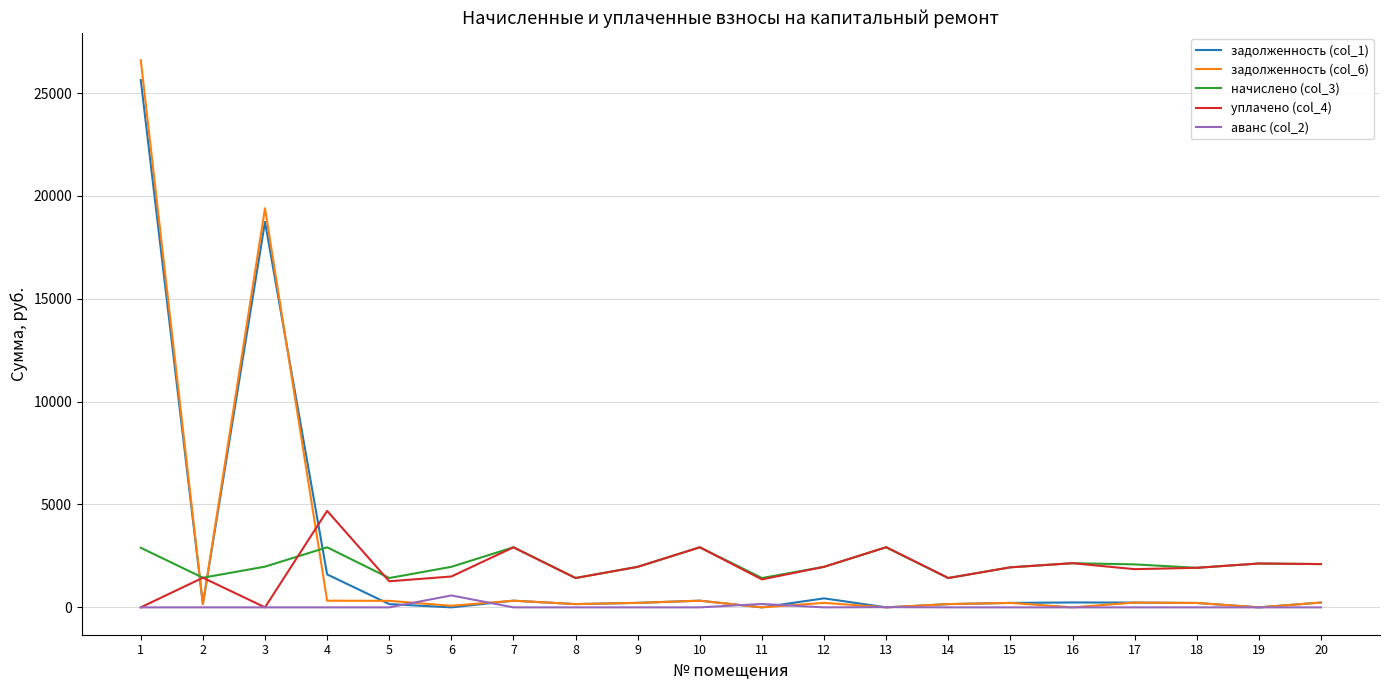

Is the value of задолженность (col_1) at 15 greater than the value of уплачено (col_4) at 17?

No